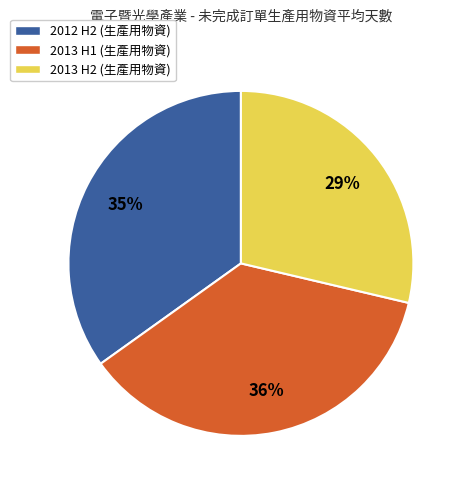

Is there a majority slice in this chart?

No